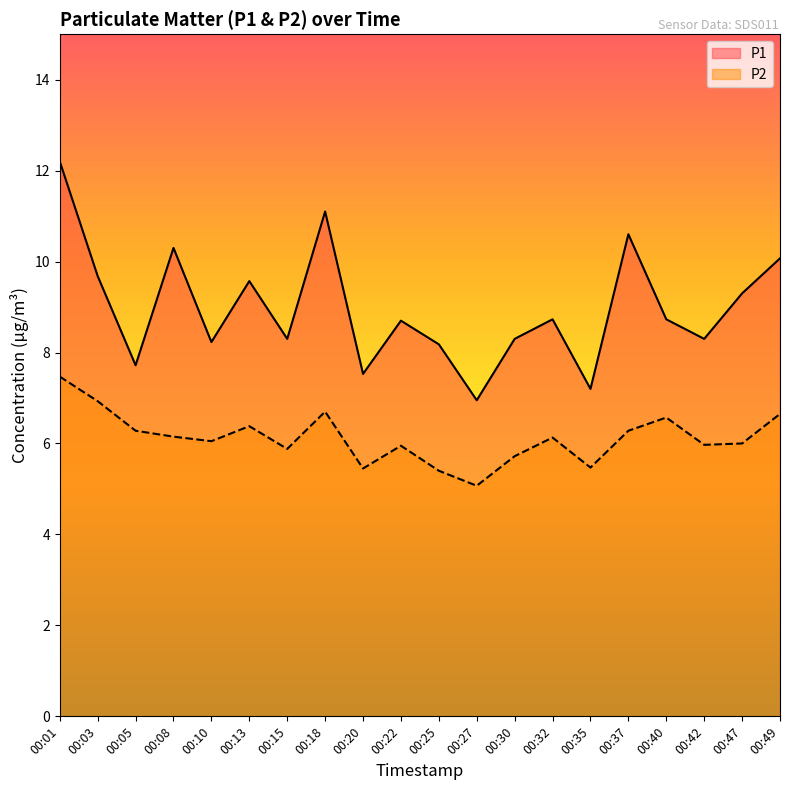

At which label is P1 closest to 9?

00:32